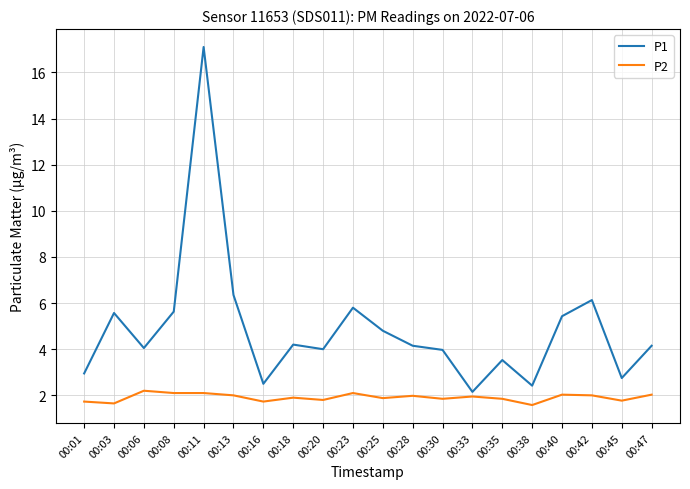

Rank the series by their maximum value, from lowest to highest.

P2, P1